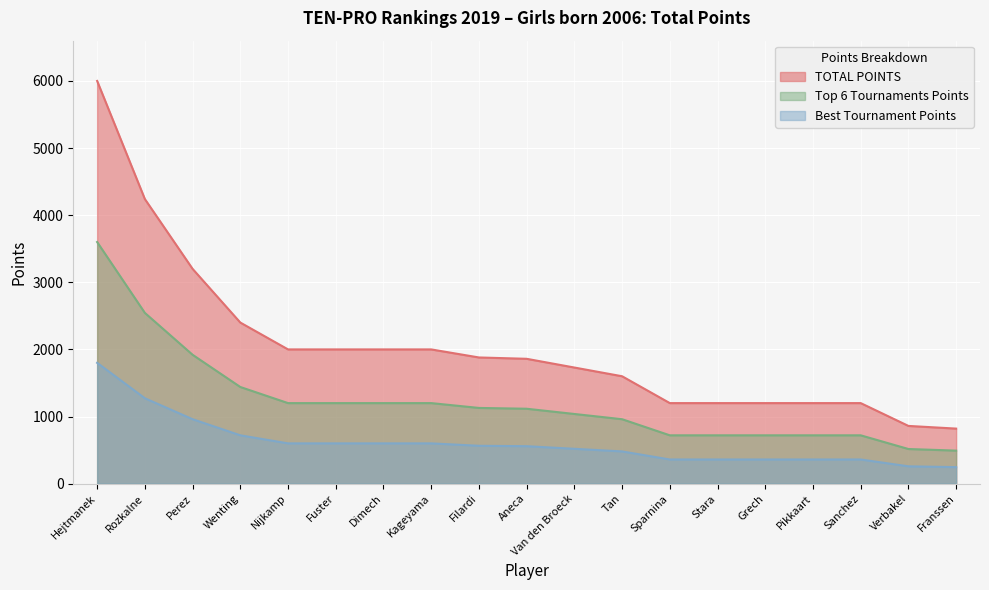

Reading left to right, what are all the values shown in this chart?

6000	4240	3200	2400	2000	2000	2000	2000	1880	1860	1730	1600	1200	1200	1200	1200	1200	860	820